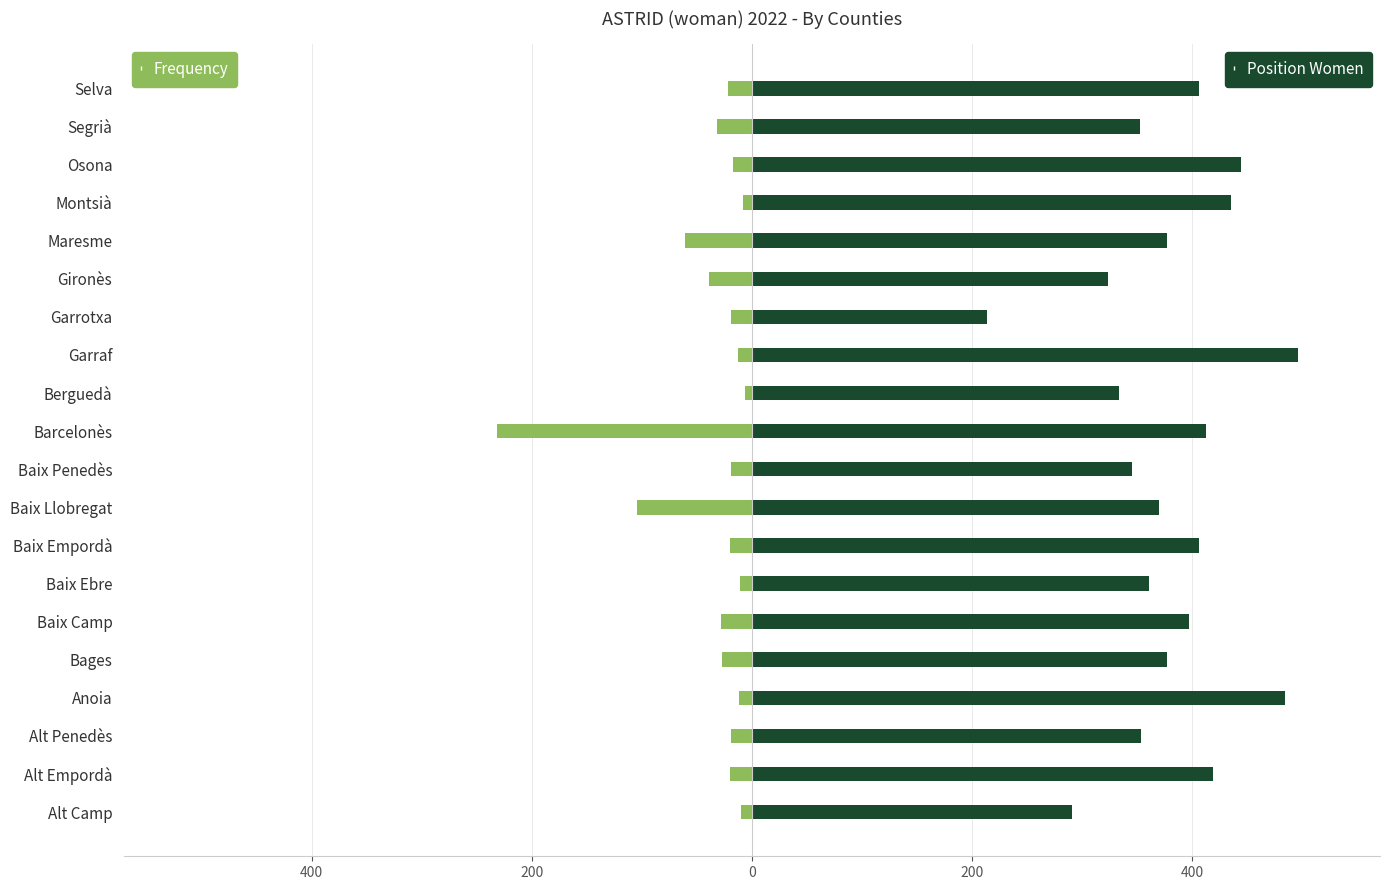

What is the value of the Position Women bar at the 13th from the left?

496